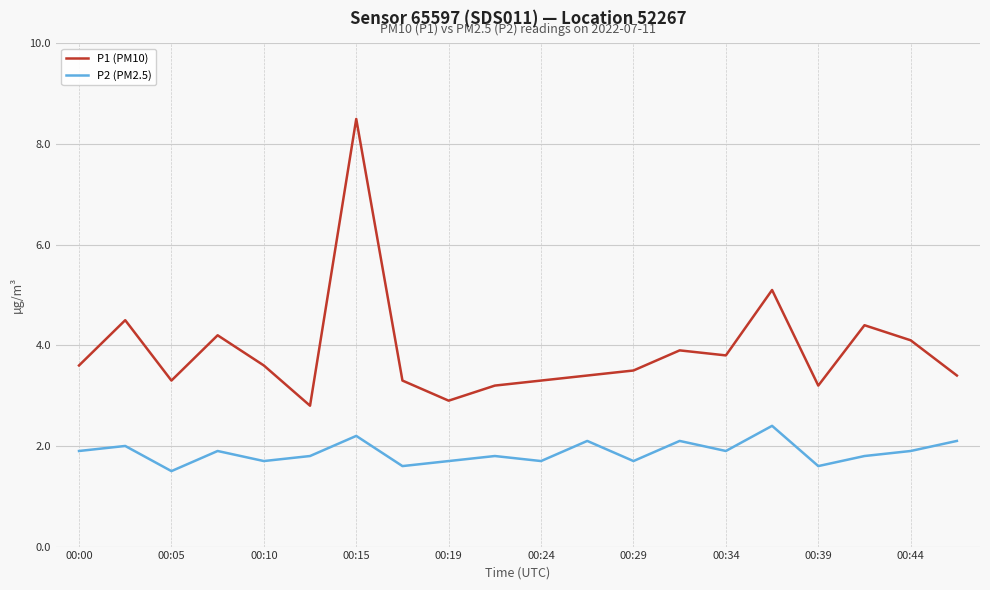

Rank the series by their maximum value, from highest to lowest.

P1 (PM10), P2 (PM2.5)